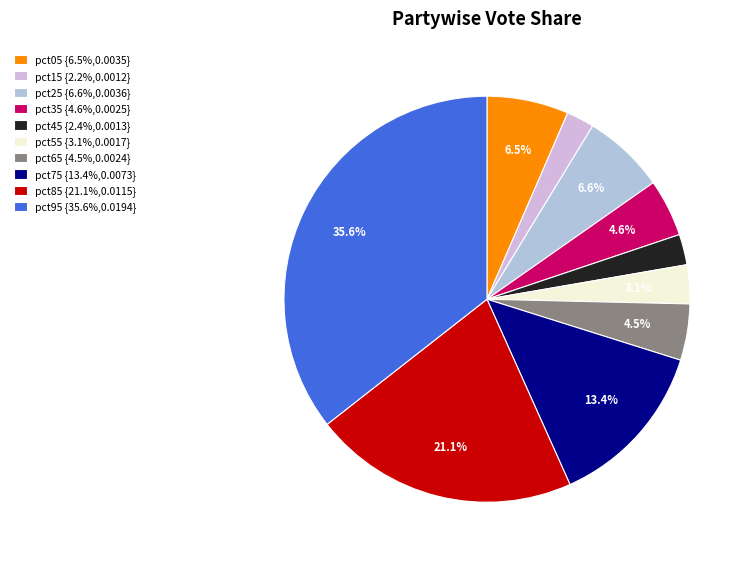

To the nearest percent, what portion does pct35 represent?

5%